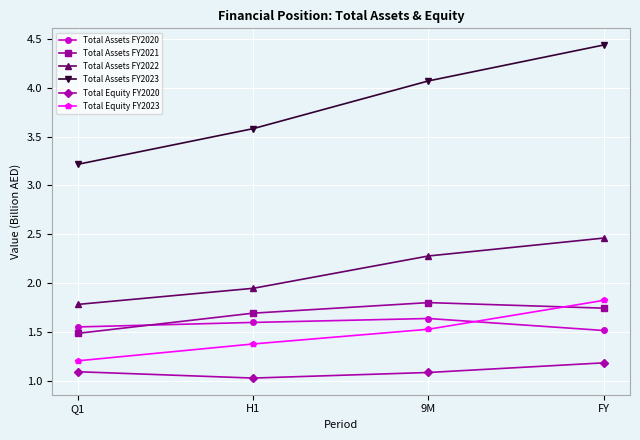

At which label does Total Assets FY2020 reach its peak?

9M